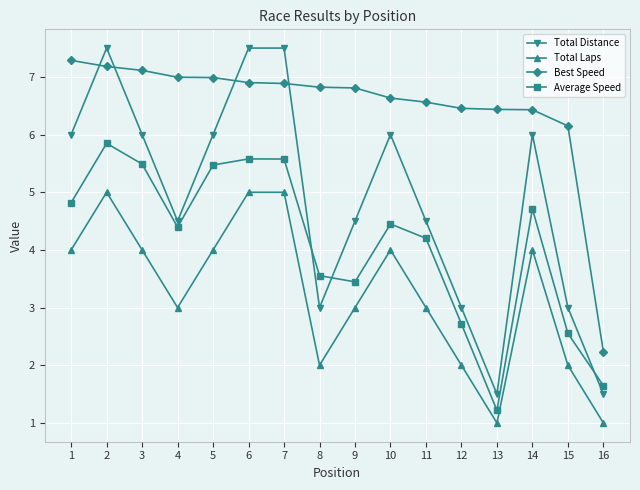

What is the value of the Best Speed point at the 6th from the left?

6.9